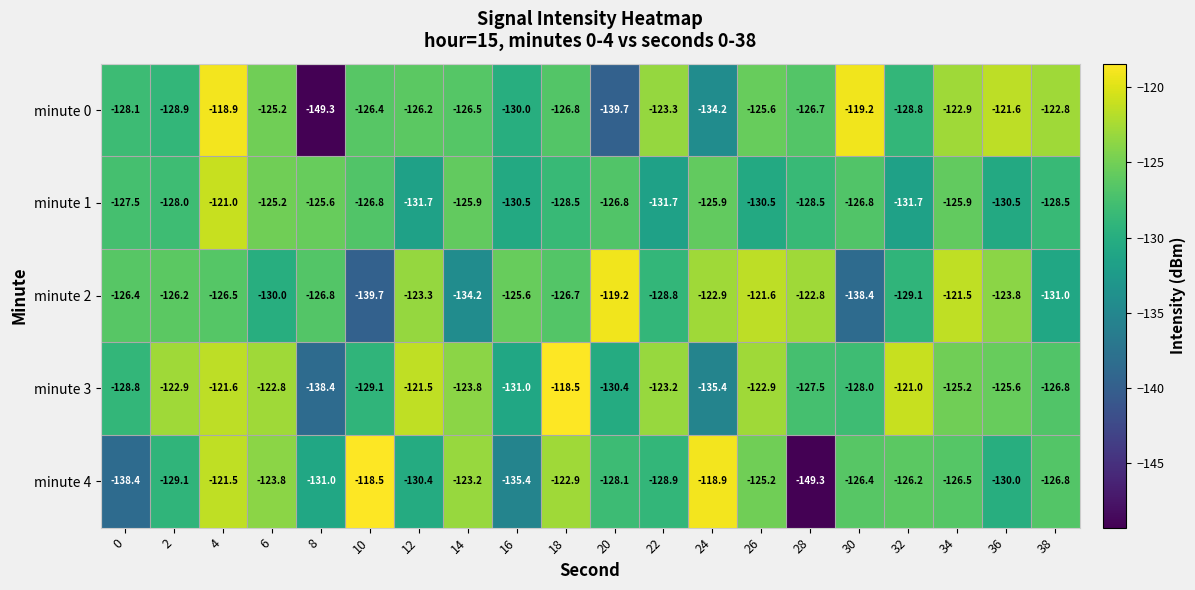

What is the greatest value displayed?

-118.5